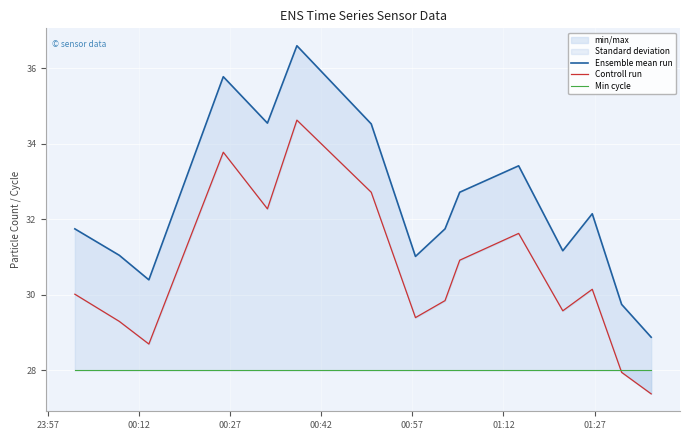

True or false: Controll run has more than 0 points higher than both neighbors.

True